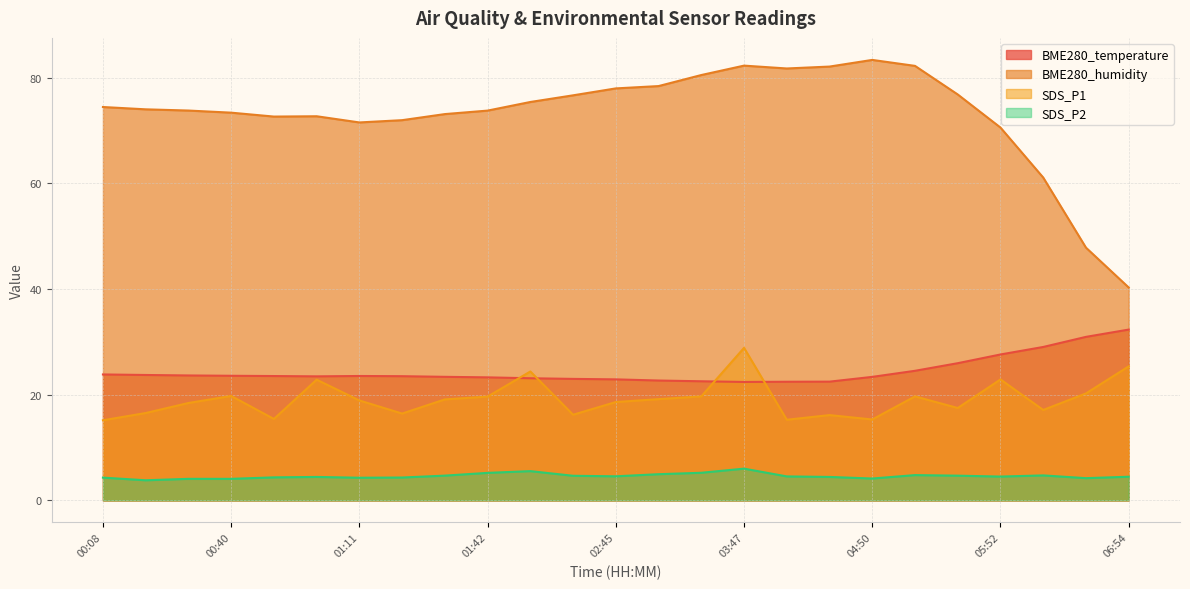

True or false: BME280_temperature and SDS_P1 cross at least once.

True